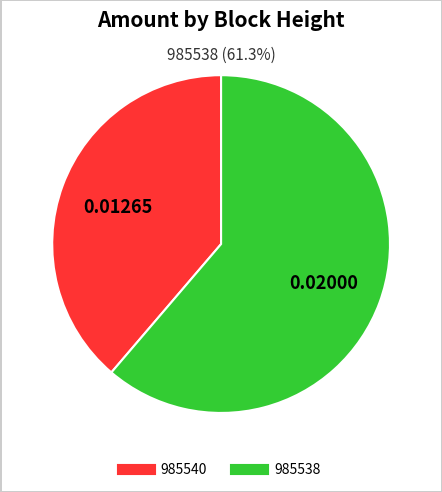

Which category has the smallest portion of the pie?

985540